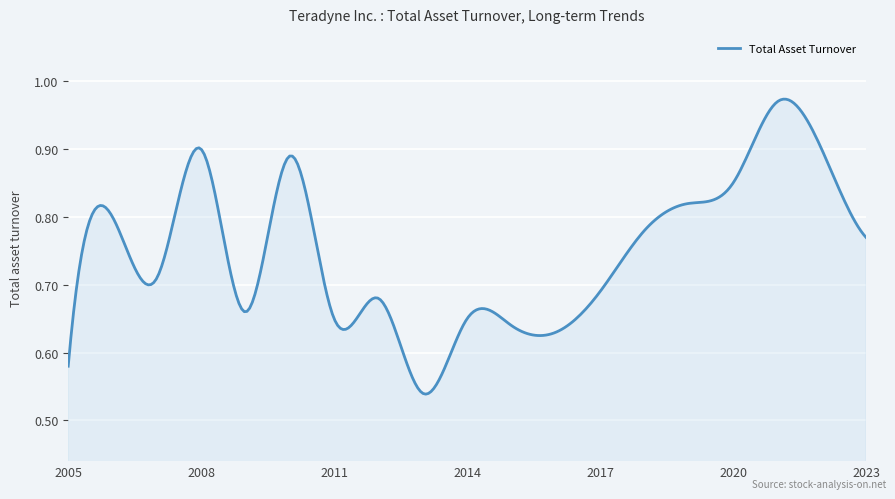

What is the difference between the maximum and minimum values?

0.4